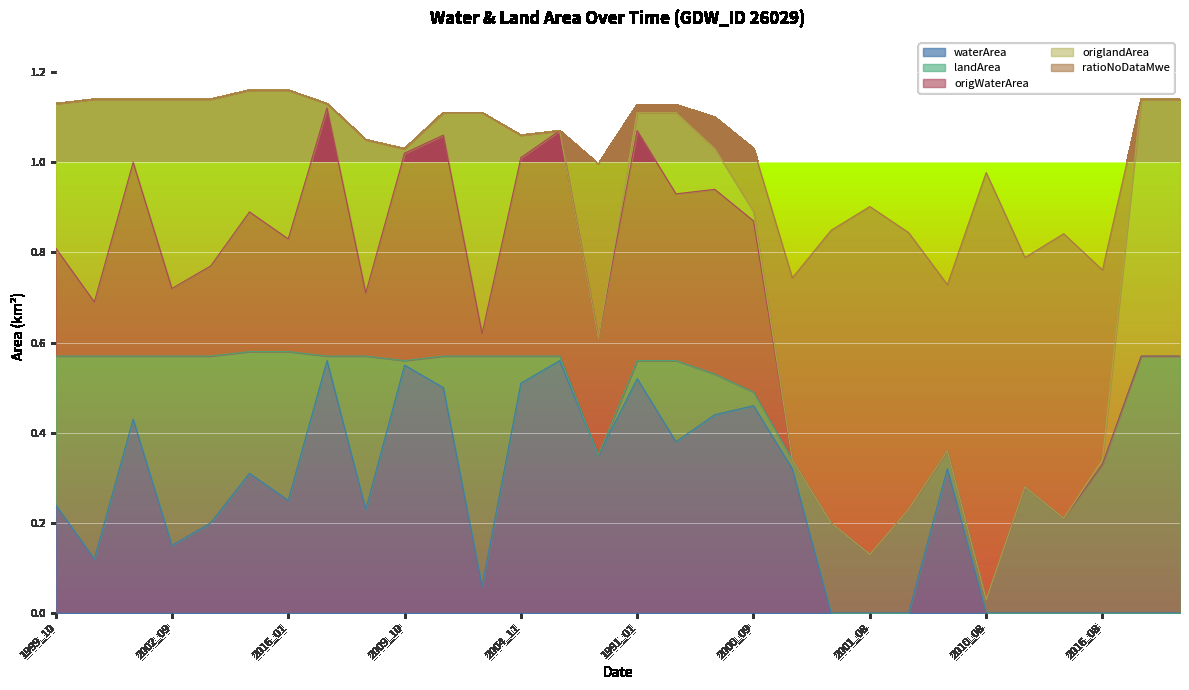

What is the difference between the maximum and minimum values in the origlandArea series?

0.6